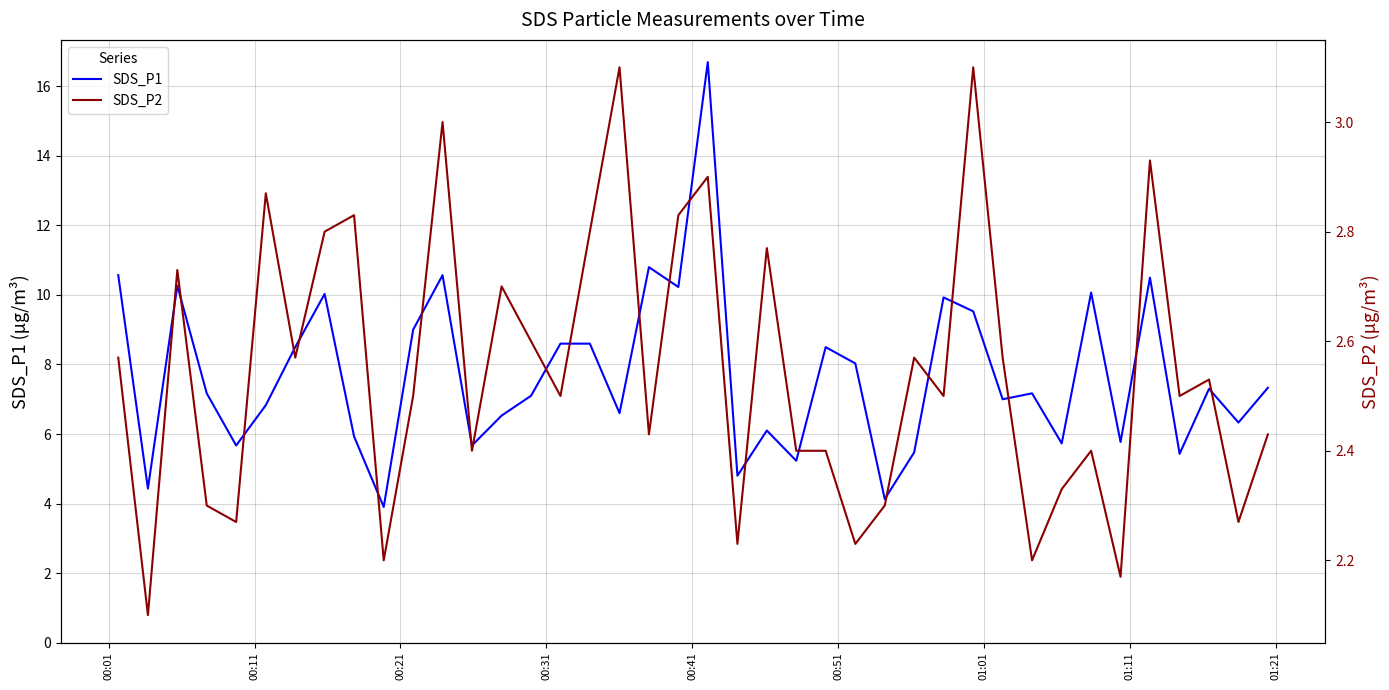

What is the maximum value for SDS_P1?

16.7